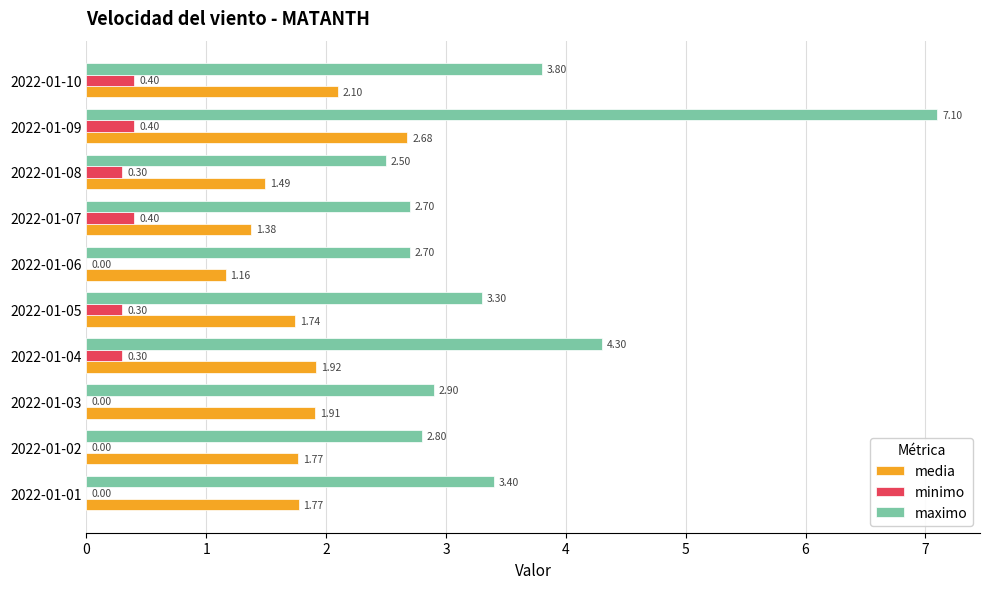

What is the sum of all minimo values?

2.1